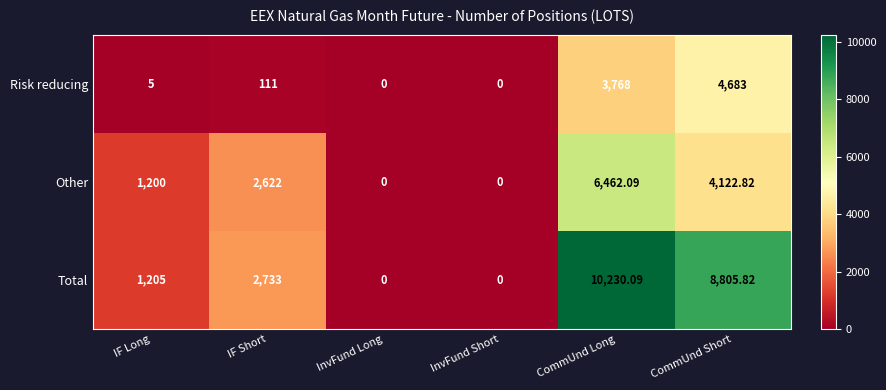

What is the spread (max minus min) of values at IF Long?

1200.0